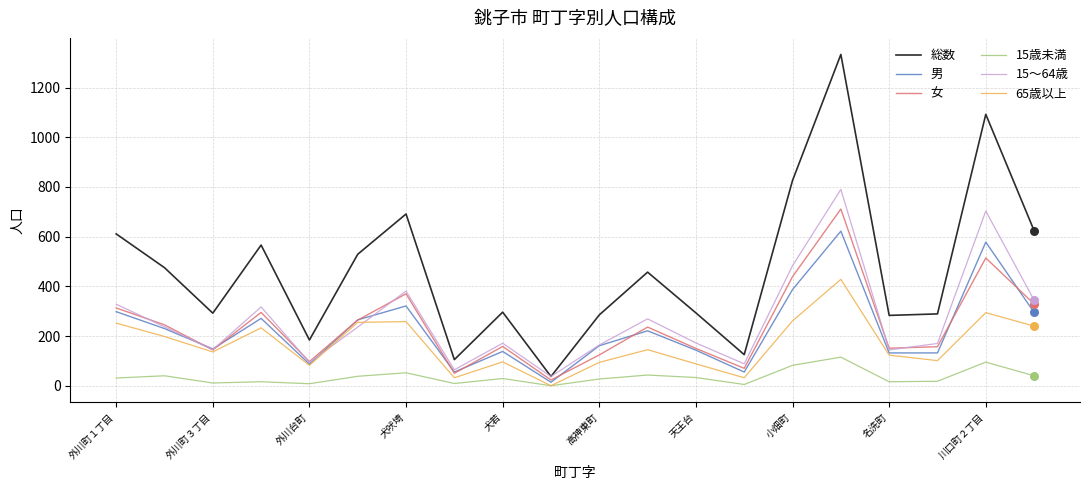

Rank the series by their maximum value, from lowest to highest.

15歳未満, 65歳以上, 男, 女, 15～64歳, 総数